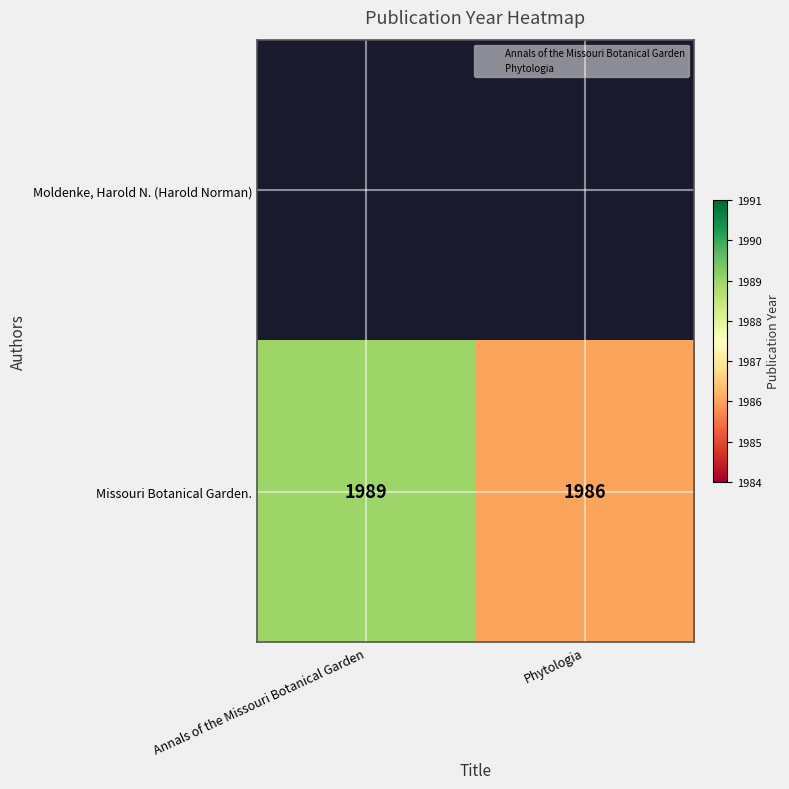

The chart shows a value of 1986 at Phytologia. True or false?

True